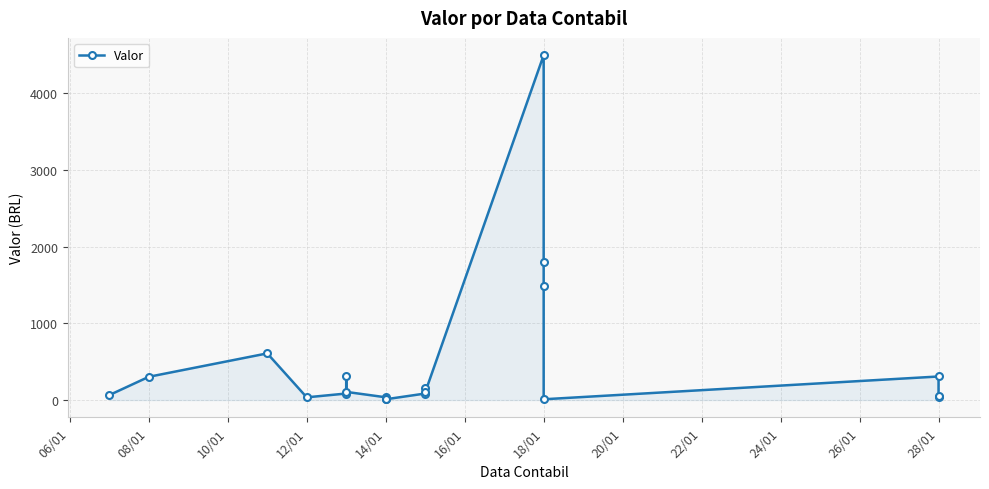

What is the change in value from 16/01 to 22/01?

-297.7